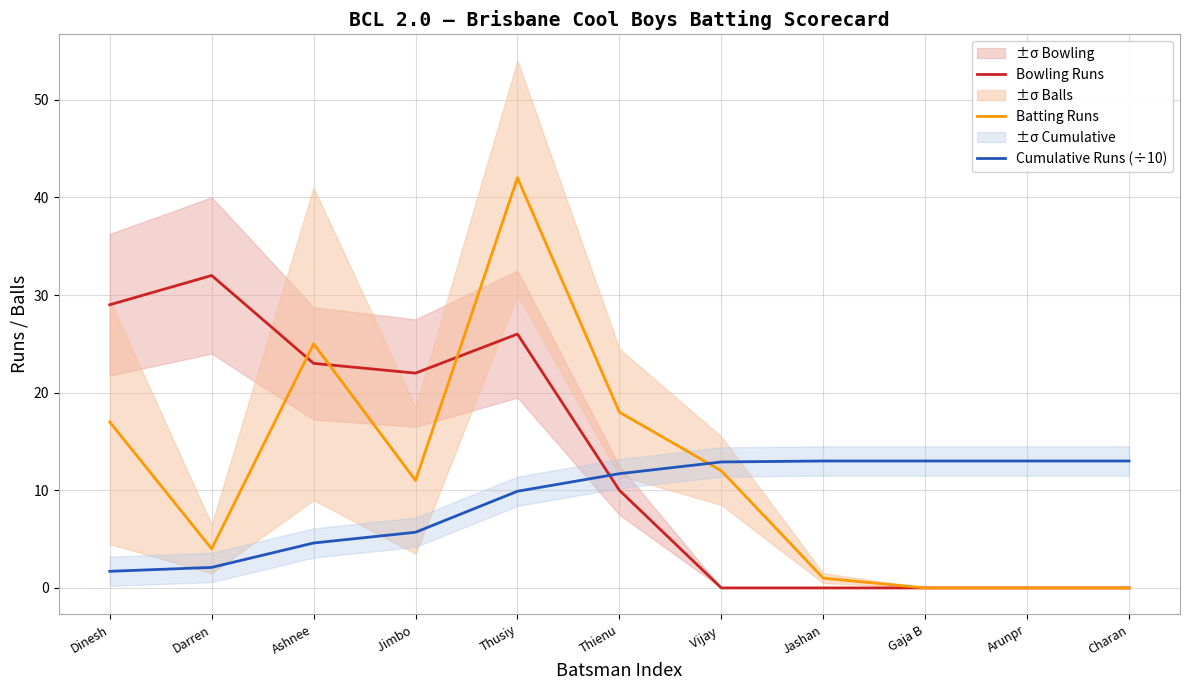

How many lines are shown in the chart?

3